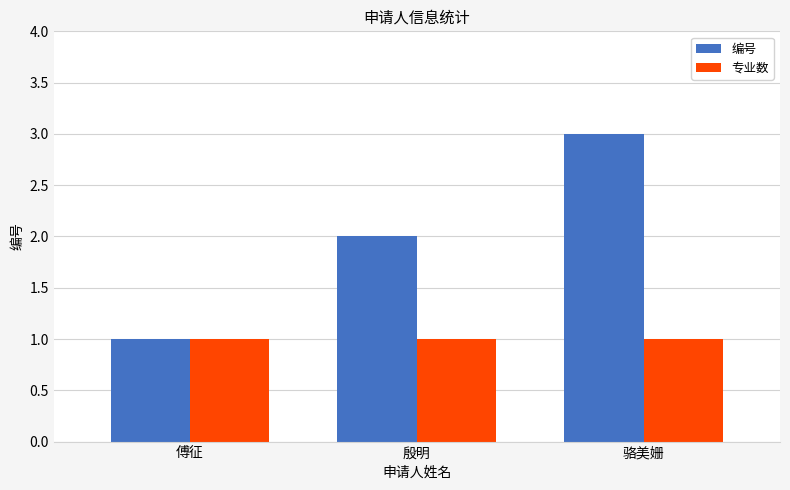

Reading left to right, extract all data points from this chart.

编号: 傅征=1	殷明=2	骆美姗=3
专业数: 傅征=1	殷明=1	骆美姗=1